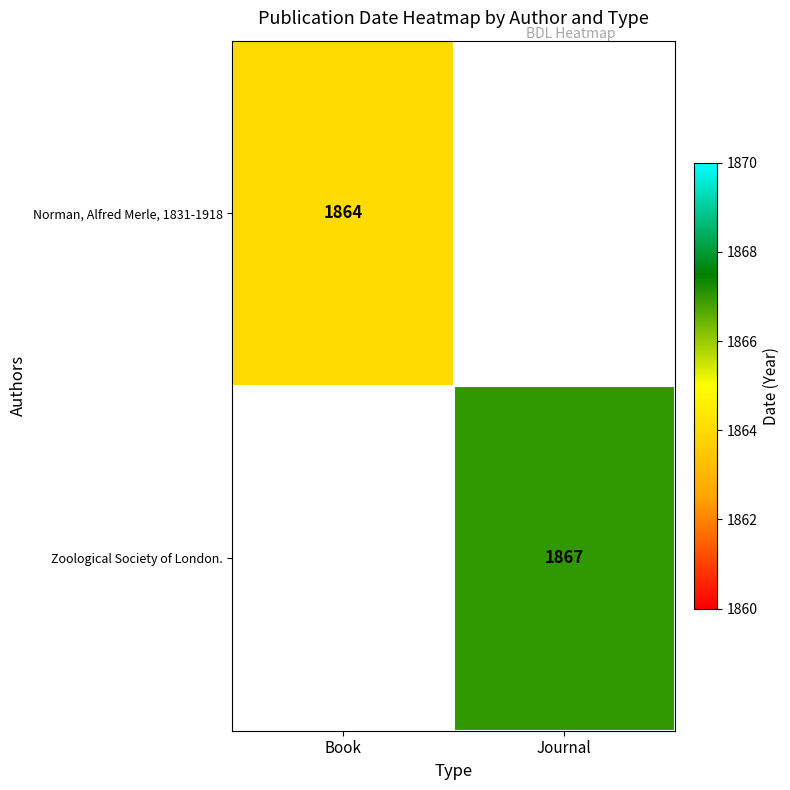

The Zoological Society of London. series shows 1867 at Journal. True or false?

True